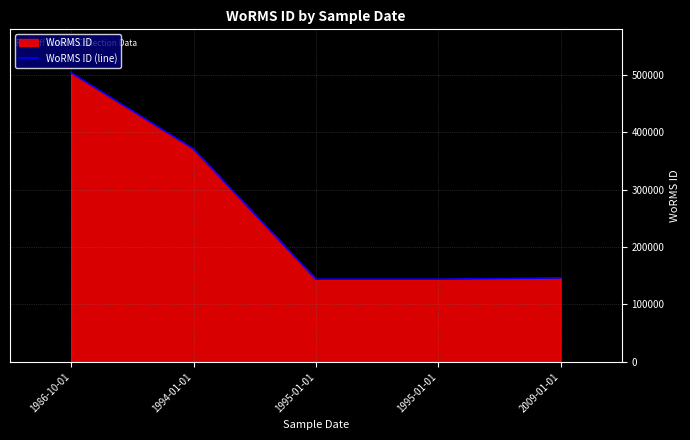

Rank the categories by value from highest to lowest.

1986-10-01, 1994-01-01, 2009-01-01, 1995-01-01, 1995-01-01